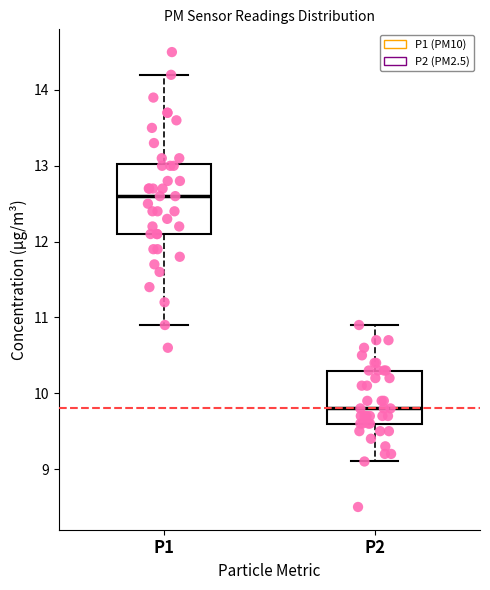

Where is the lower edge of the box for P2 on the y-axis? The values are not printed on the chart, so give them approximately, as read against the axis.

9.6